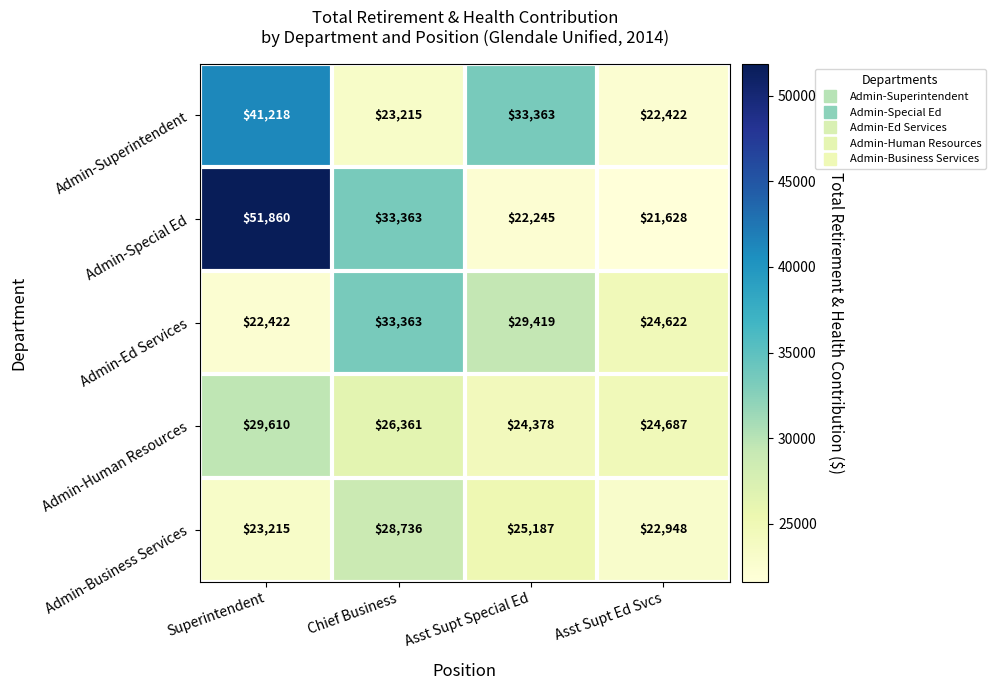

Rank the series by their maximum value, from lowest to highest.

Admin-Business Services, Admin-Human Resources, Admin-Ed Services, Admin-Superintendent, Admin-Special Ed